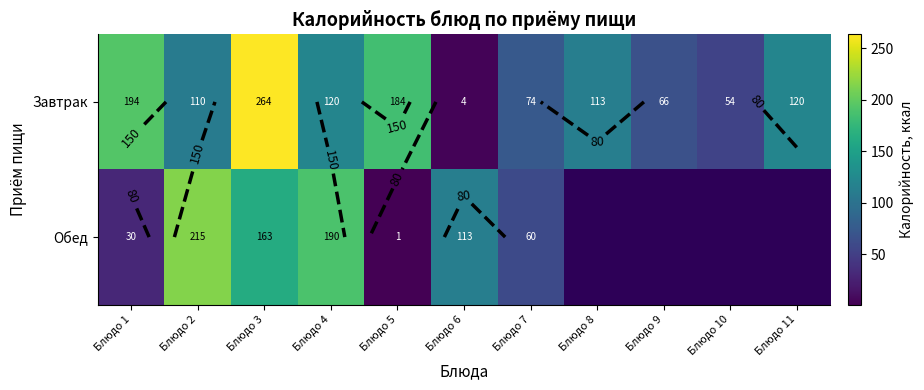

List the labels in order of Обед value, smallest first.

Блюдо 5, Блюдо 1, Блюдо 7, Блюдо 6, Блюдо 3, Блюдо 4, Блюдо 2, Блюдо 8, Блюдо 9, Блюдо 10, Блюдо 11